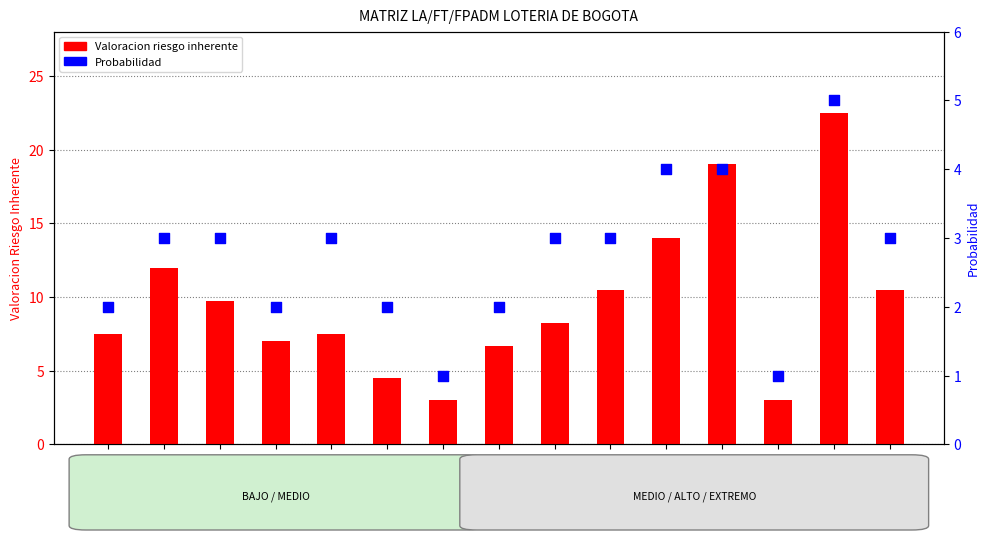

At how many categories does at least one series exceed 15?

2